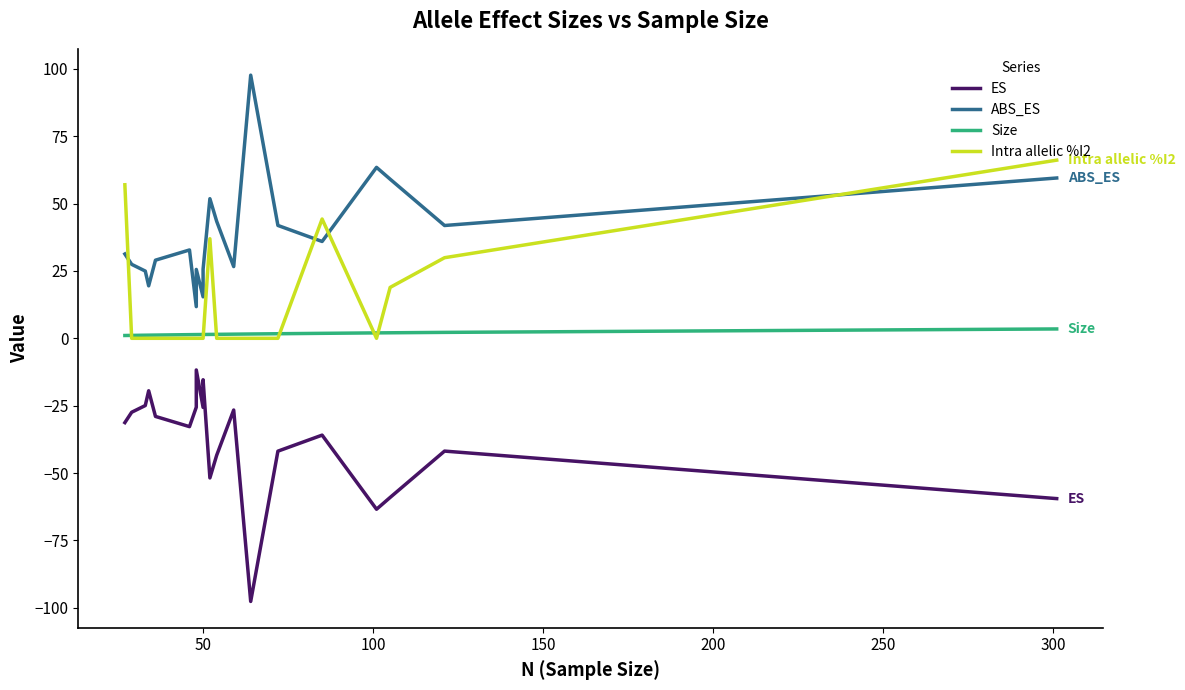

What is the average value of the Intra allelic %I2 series?

12.7